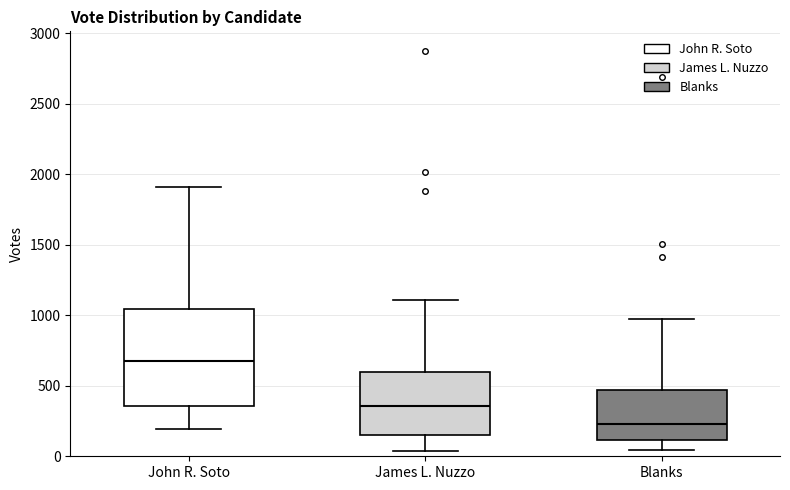

Comparing the boxes themselves (not the whiskers), which one is the tallest?

John R. Soto